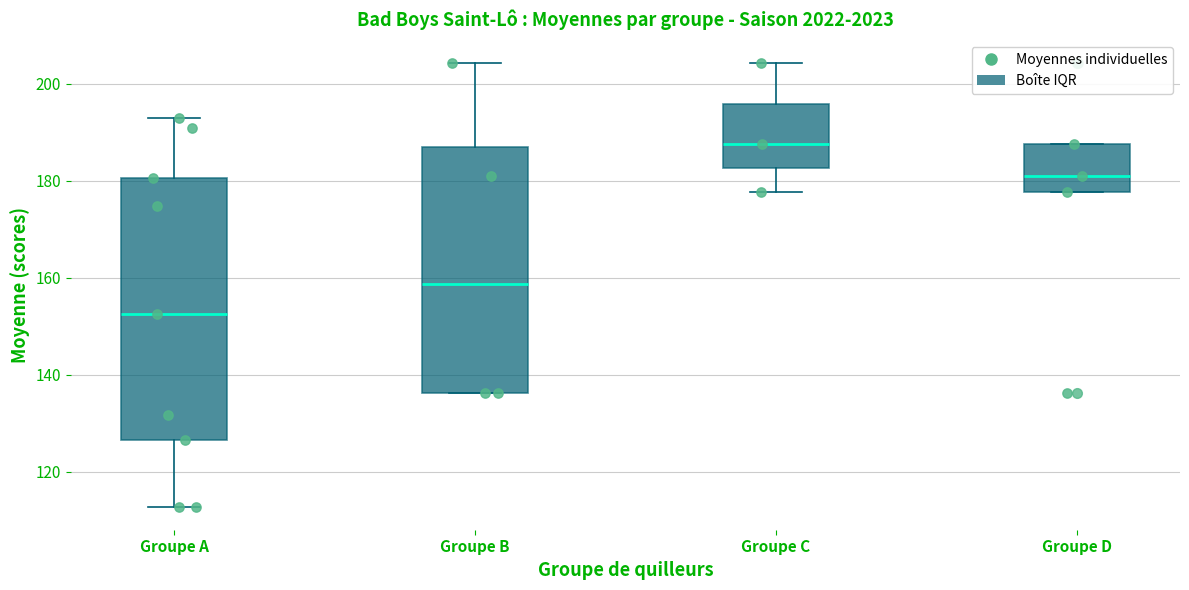

Reading left to right, read every box against the y-axis: the position of its median line, the range the box covers, and the ends of its whiskers. The values are not printed on the chart, so give them approximately, as read against the axis.

Groupe A: median 152, box 126 to 180, whiskers 112 to 192
Groupe B: median 158, box 136 to 186, whiskers 136 to 204
Groupe C: median 188, box 182 to 196, whiskers 178 to 204
Groupe D: median 182, box 178 to 188, whiskers 178 to 188